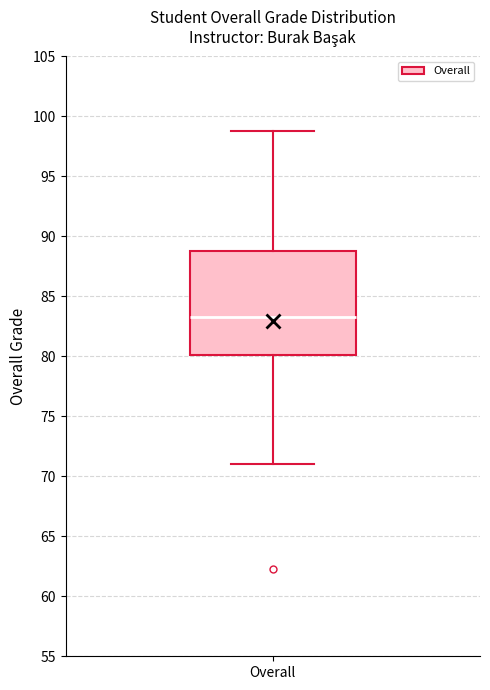

Where does the upper whisker of the box for Overall end on the y-axis? The values are not printed on the chart, so give them approximately, as read against the axis.

99.0